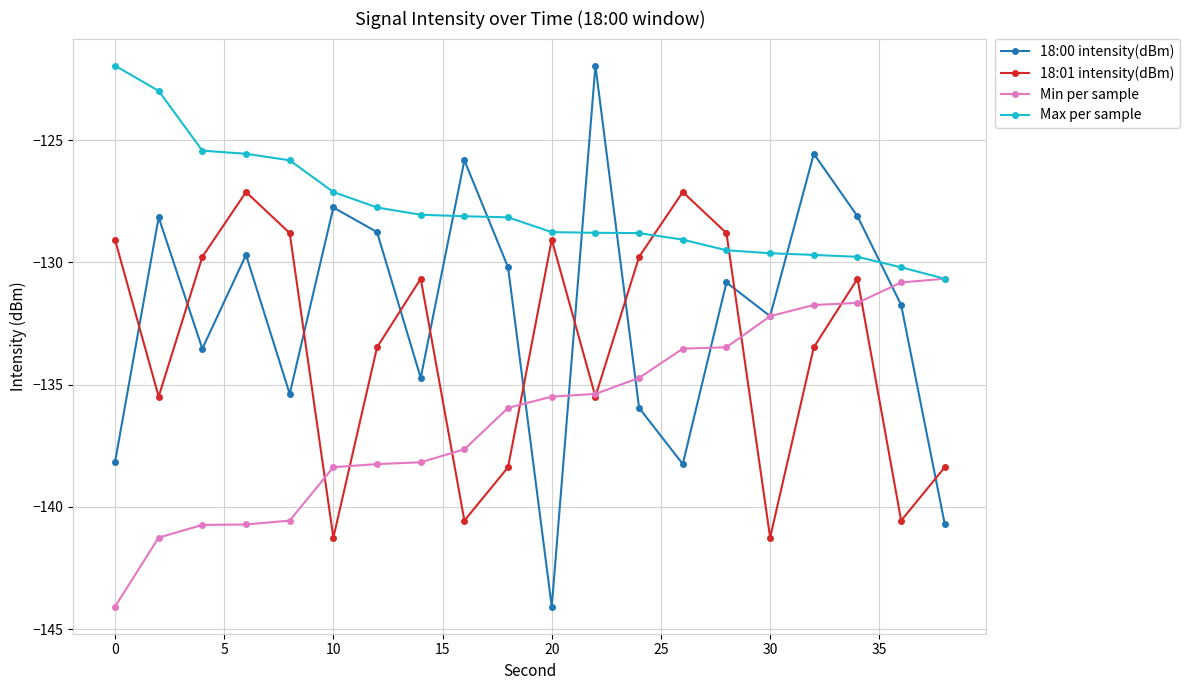

List the series in order of their overall mean, highest first.

Max per sample, 18:00 intensity(dBm), 18:01 intensity(dBm), Min per sample